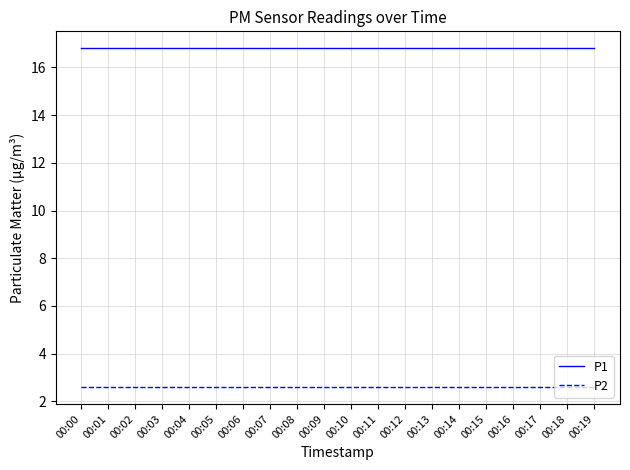

Rank the series by their average value, from lowest to highest.

P2, P1